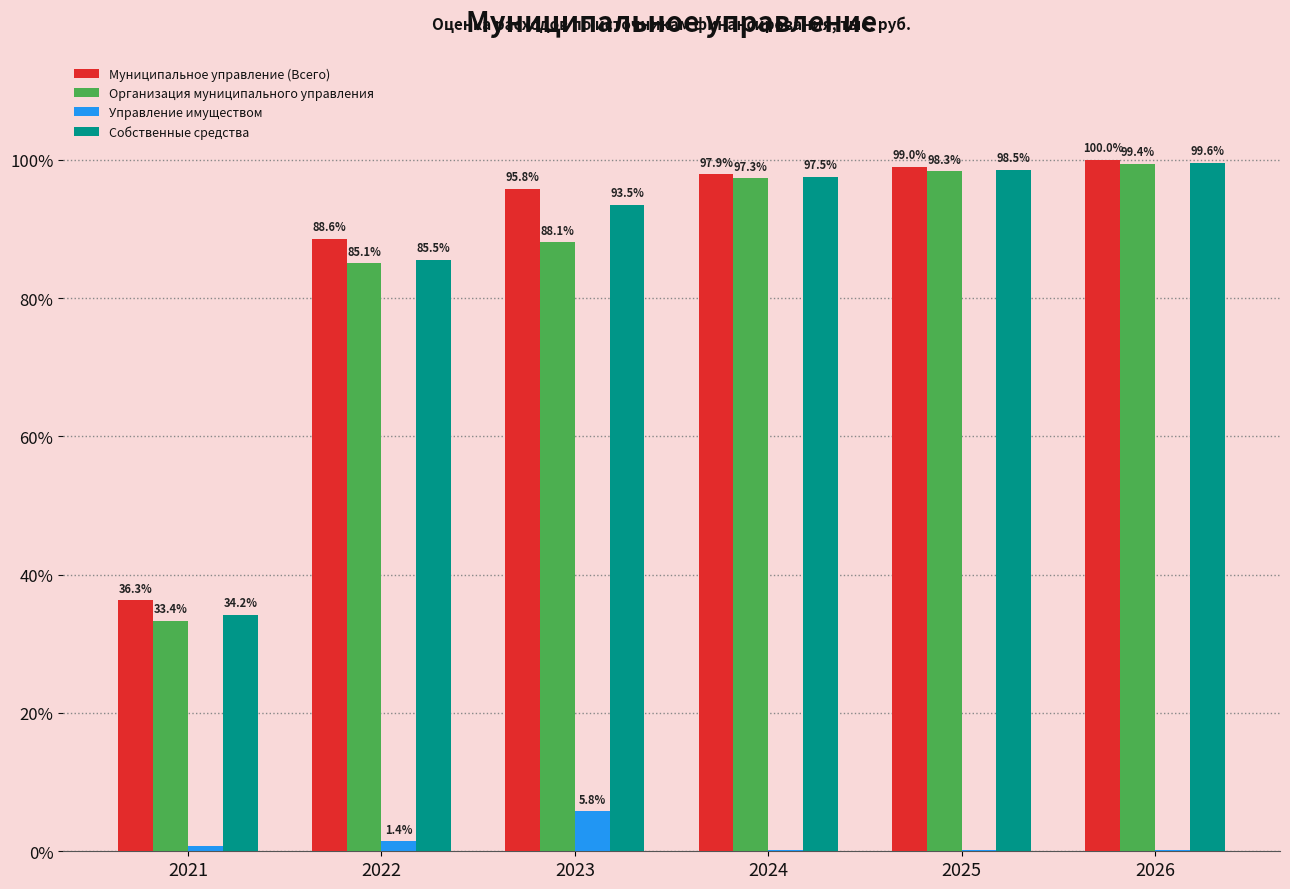

Are the bars grouped side by side (vs. stacked)?

Yes